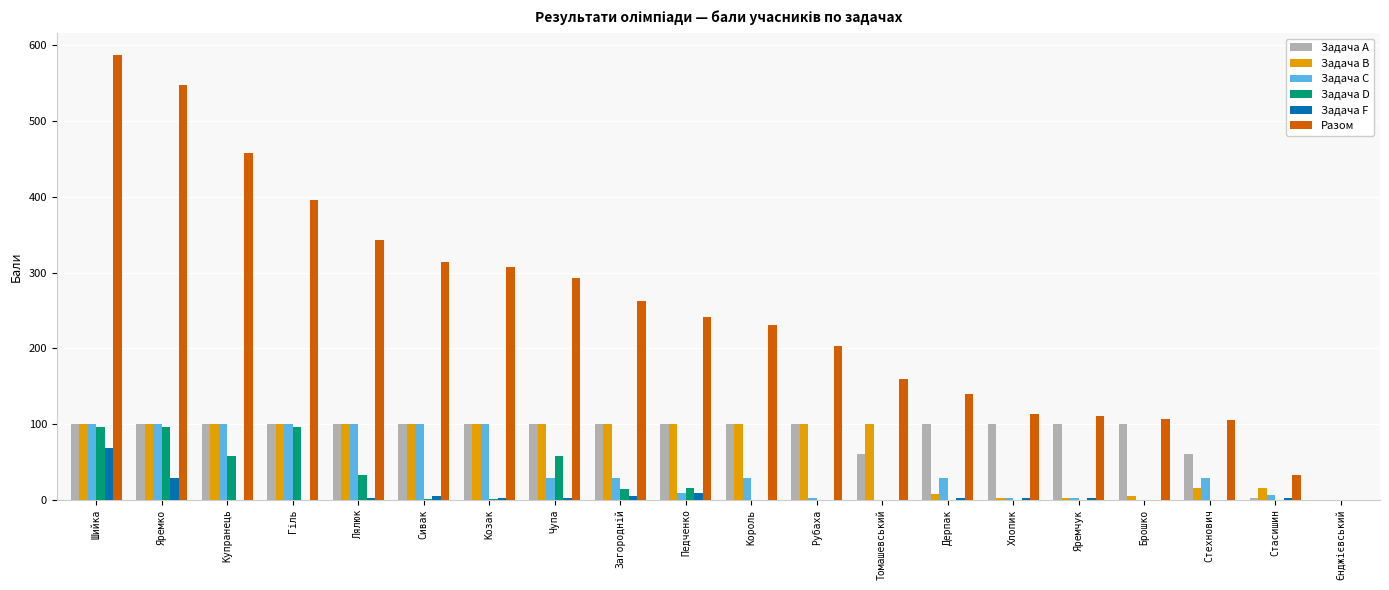

What is the sum of all Разом values?

4953